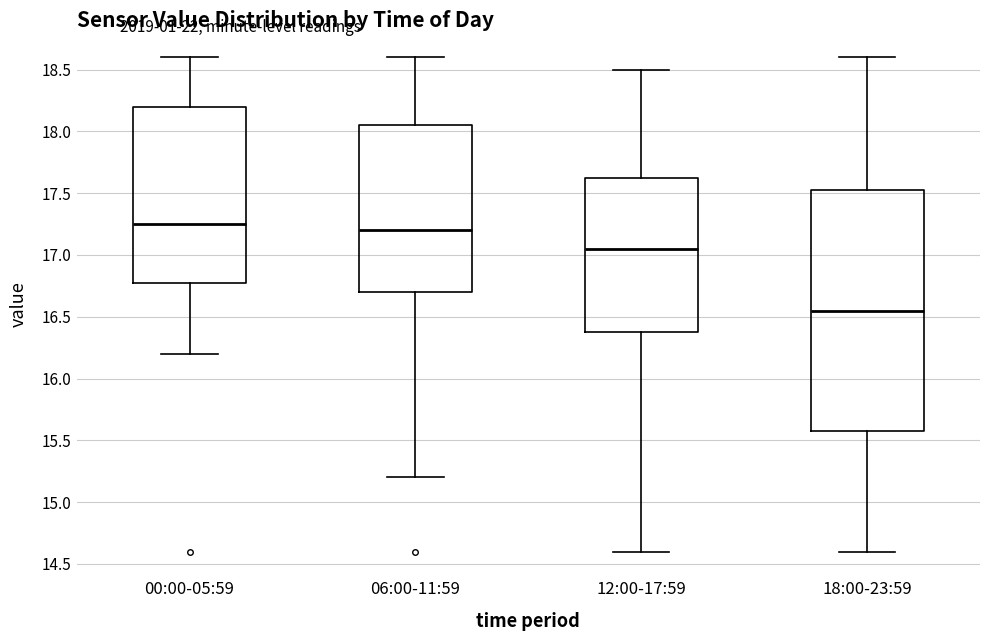

Comparing the boxes themselves (not the whiskers), which one is the tallest?

18:00-23:59